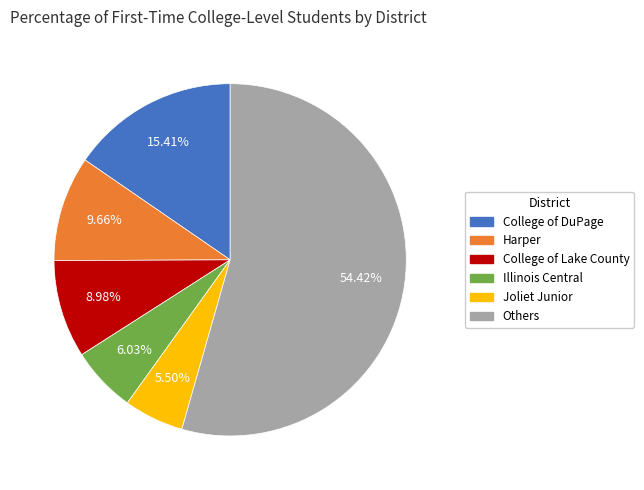

Does any single category account for the majority?

Yes